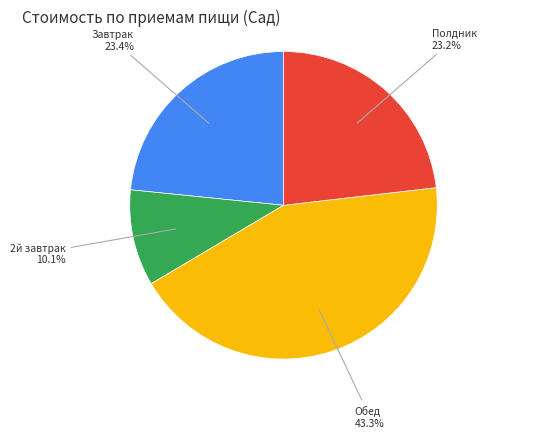

To the nearest percent, what is the difference between the 2й завтрак and Обед slice percentages?

33%